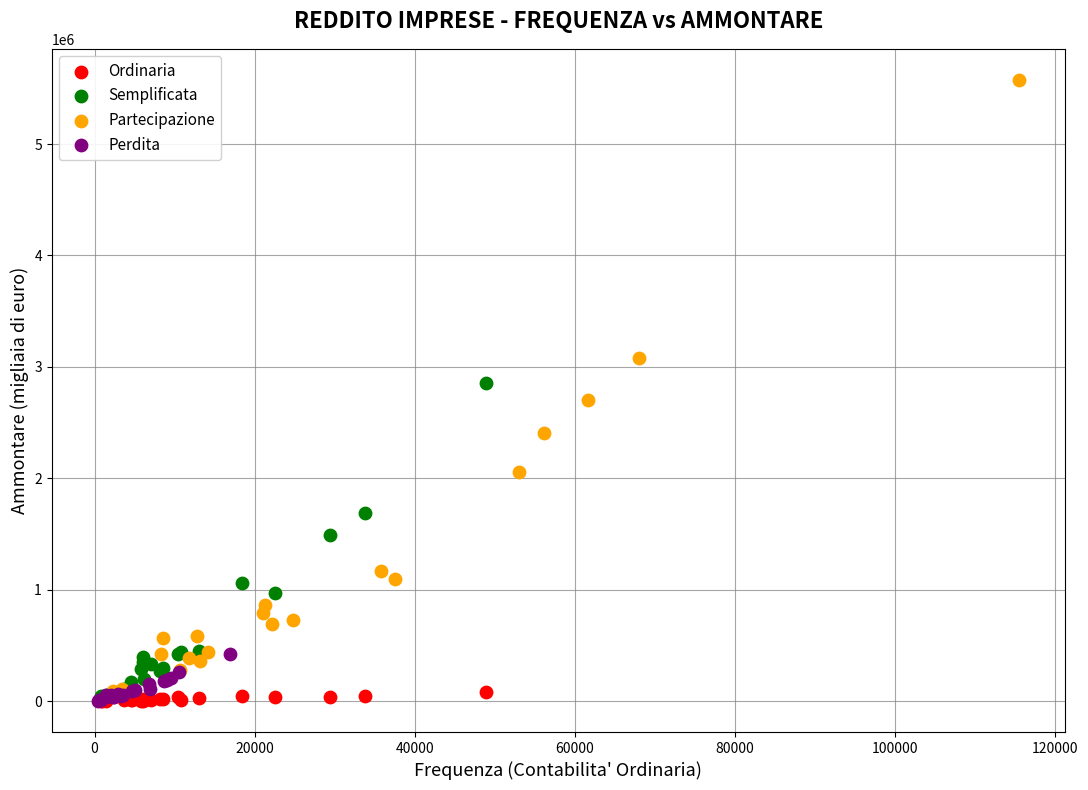

Which series reaches the maximum Y coordinate?

Partecipazione